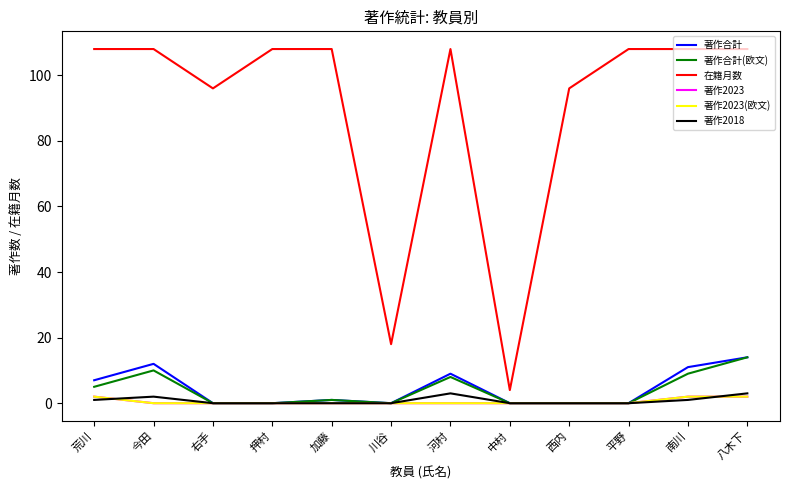

Reading left to right, list all the values displayed in this chart.

著作合計: 荒川=7	今田=12	右手=0	押村=0	加藤=1	川谷=0	河村=9	中村=0	西内=0	平野=0	南川=11	八木下=14
著作合計(欧文): 荒川=5	今田=10	右手=0	押村=0	加藤=1	川谷=0	河村=8	中村=0	西内=0	平野=0	南川=9	八木下=14
在籍月数: 荒川=108	今田=108	右手=96	押村=108	加藤=108	川谷=18	河村=108	中村=4	西内=96	平野=108	南川=108	八木下=108
著作2023: 荒川=2	今田=0	右手=0	押村=0	加藤=0	川谷=0	河村=0	中村=0	西内=0	平野=0	南川=2	八木下=2
著作2023(欧文): 荒川=2	今田=0	右手=0	押村=0	加藤=0	川谷=0	河村=0	中村=0	西内=0	平野=0	南川=2	八木下=2
著作2018: 荒川=1	今田=2	右手=0	押村=0	加藤=0	川谷=0	河村=3	中村=0	西内=0	平野=0	南川=1	八木下=3